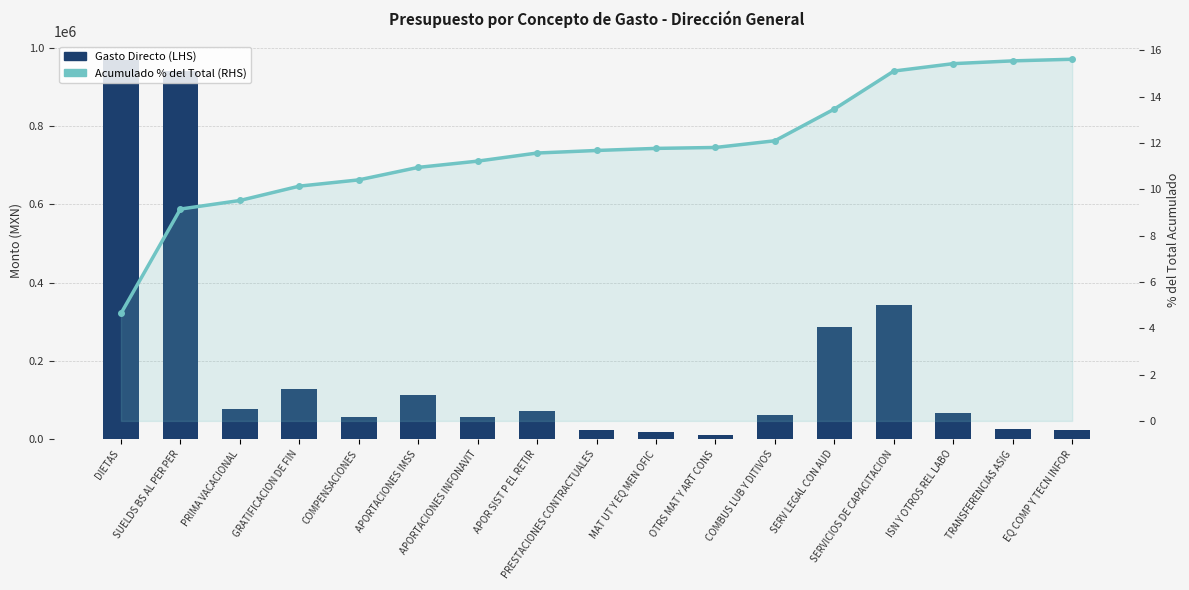

Which series has the widest spread of values?

Gasto Directo (LHS)